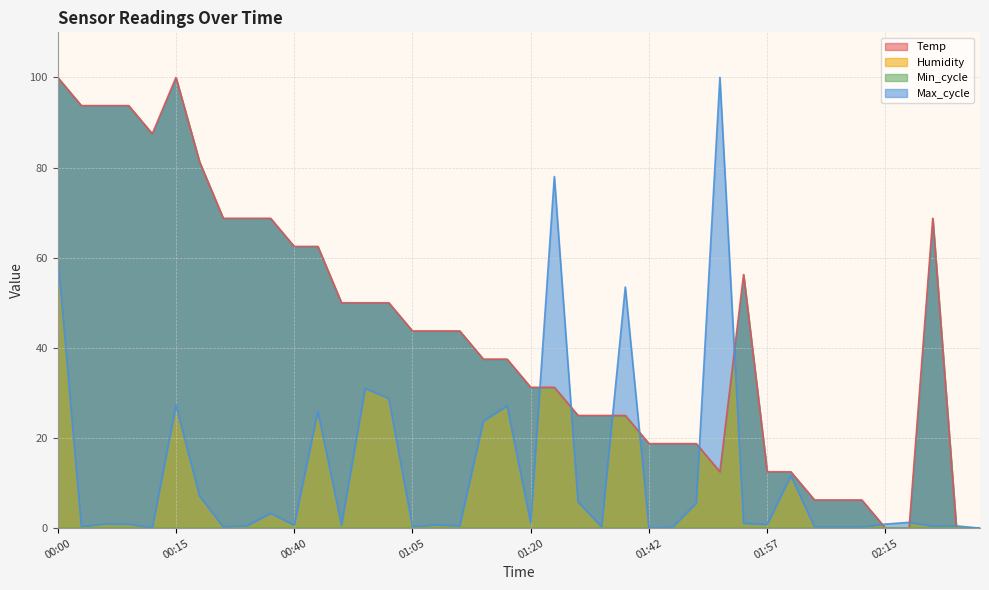

What is the label of the 30th point from the right?

00:40